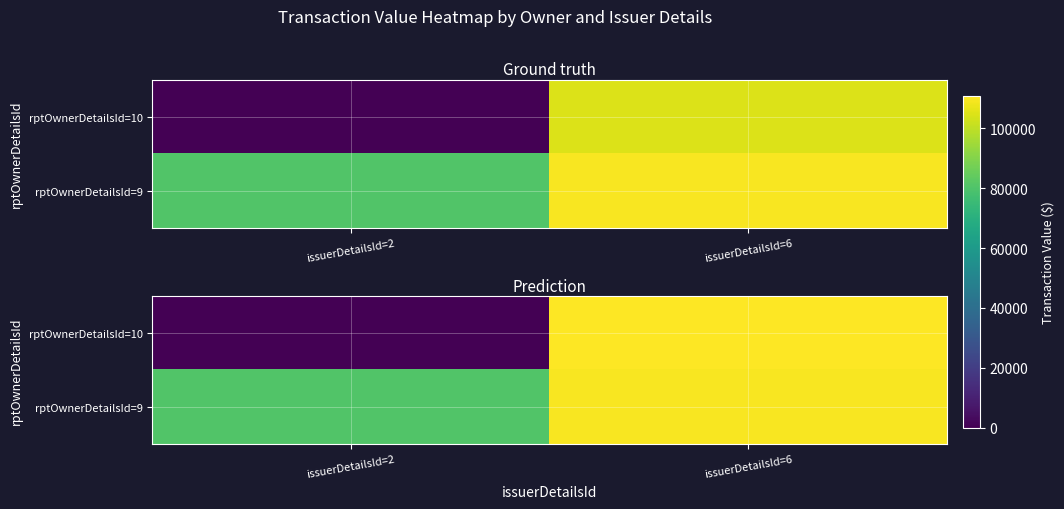

Which category has the highest value in the rptOwnerDetailsId=10 series?

issuerDetailsId=6